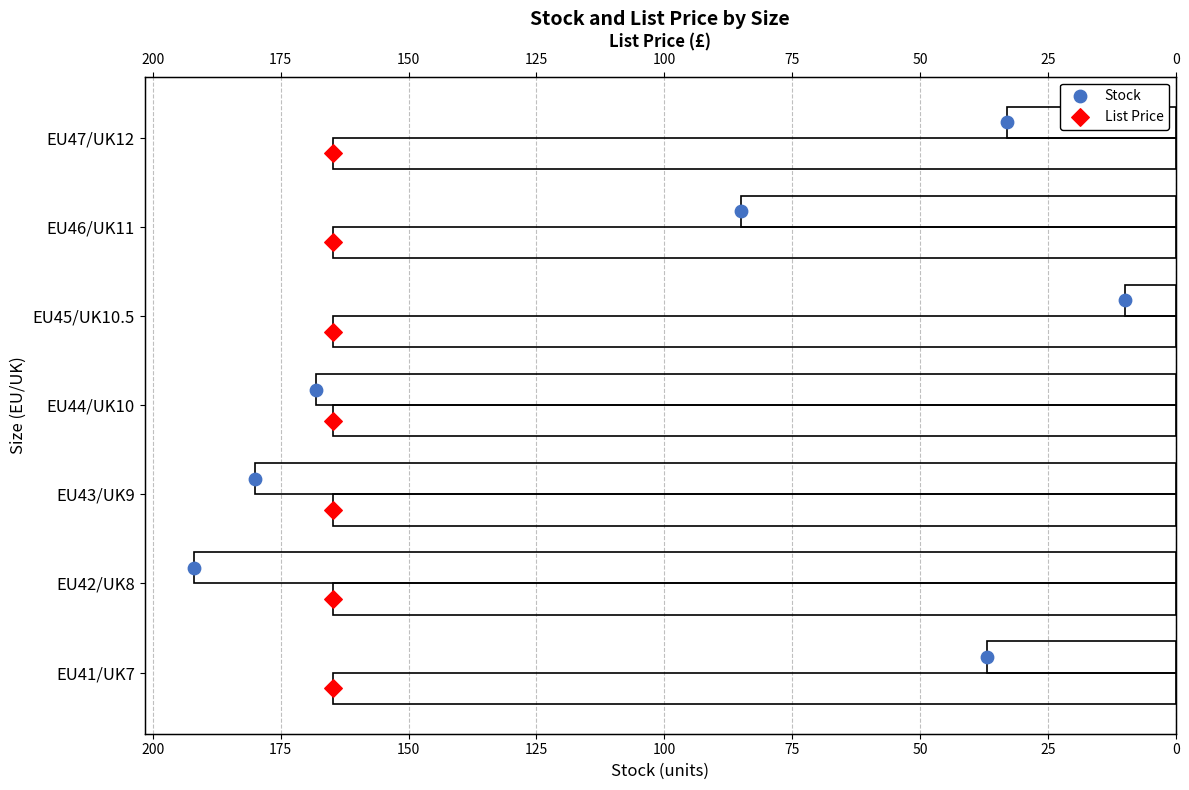

What are all the series names shown in the legend?

Stock, List Price